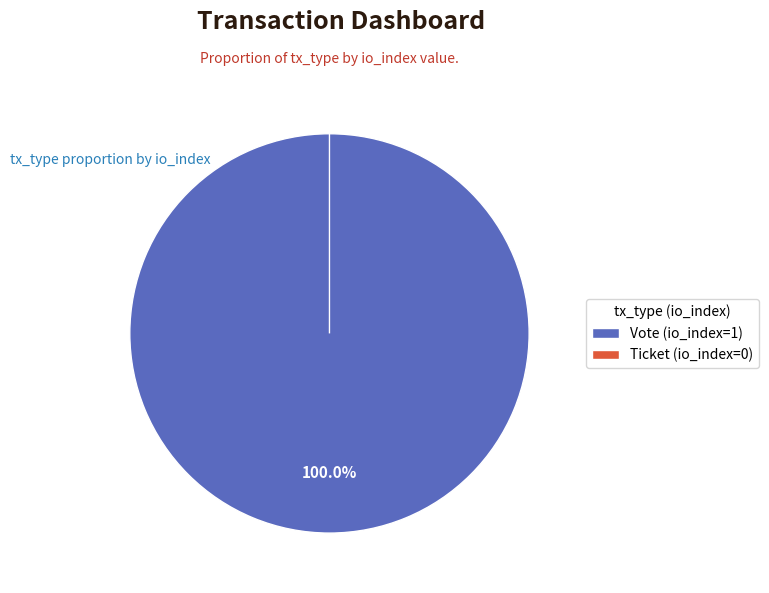

To the nearest percent, what is the combined percentage of Ticket (io_index=0) and Vote (io_index=1)?

100%